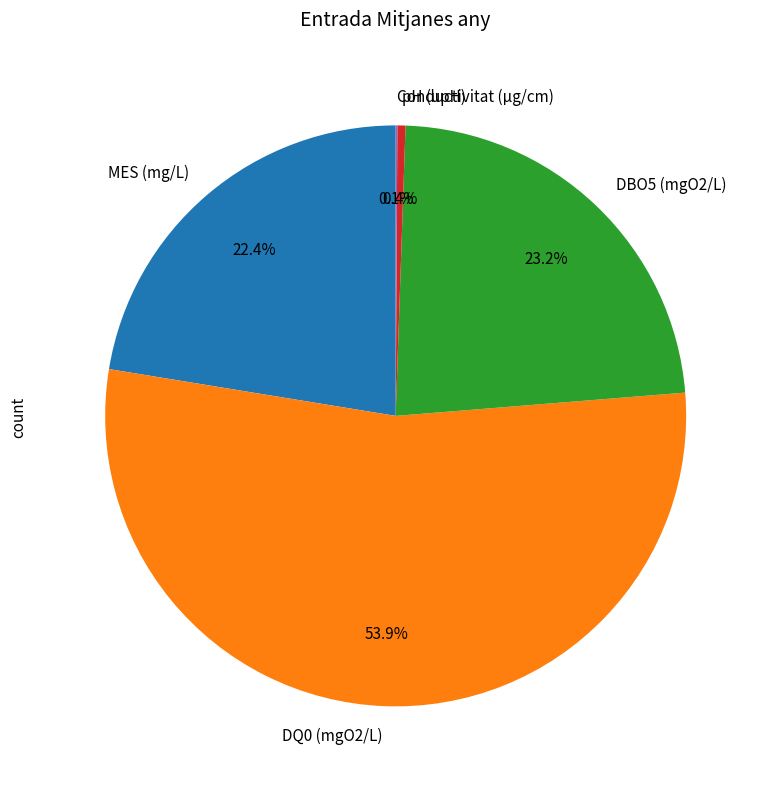

What is the largest slice in the pie chart?

DQ0 (mgO2/L)